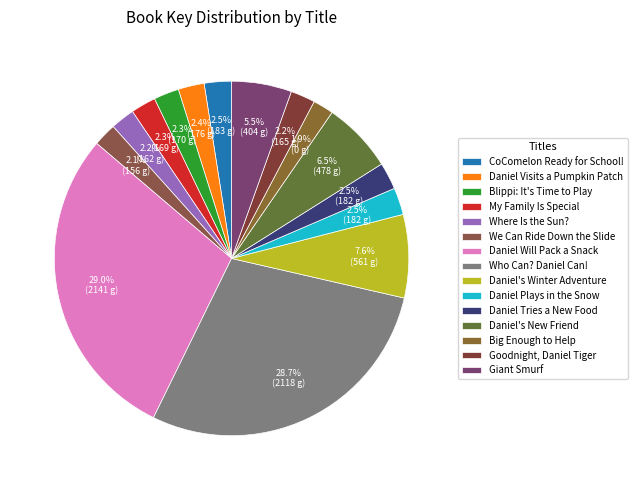

What is the largest slice in the pie chart?

Daniel Will Pack a Snack